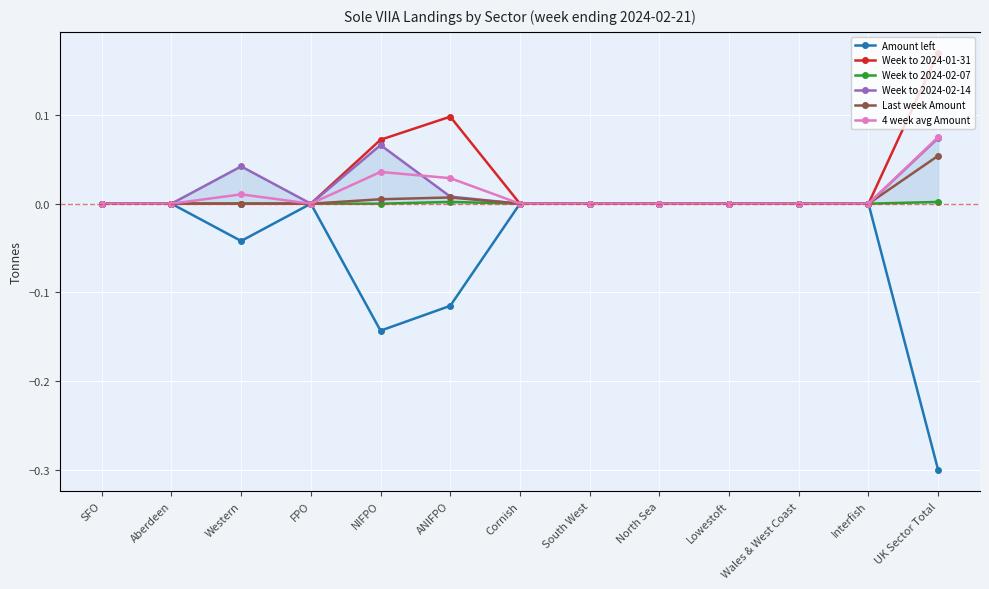

Which series changed the most between SFO and Wales & West Coast?

Amount left